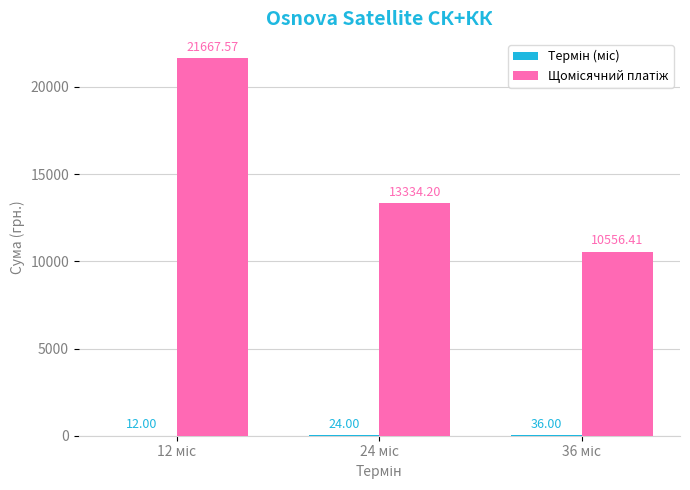

How many groups of bars are there?

3